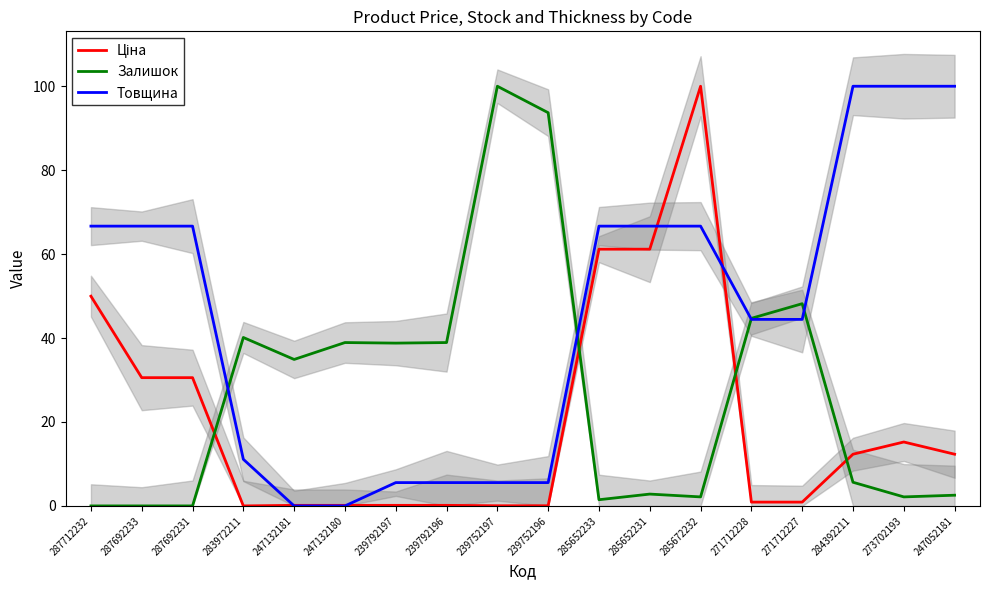

At which category is the sum across all series the highest?

285672232